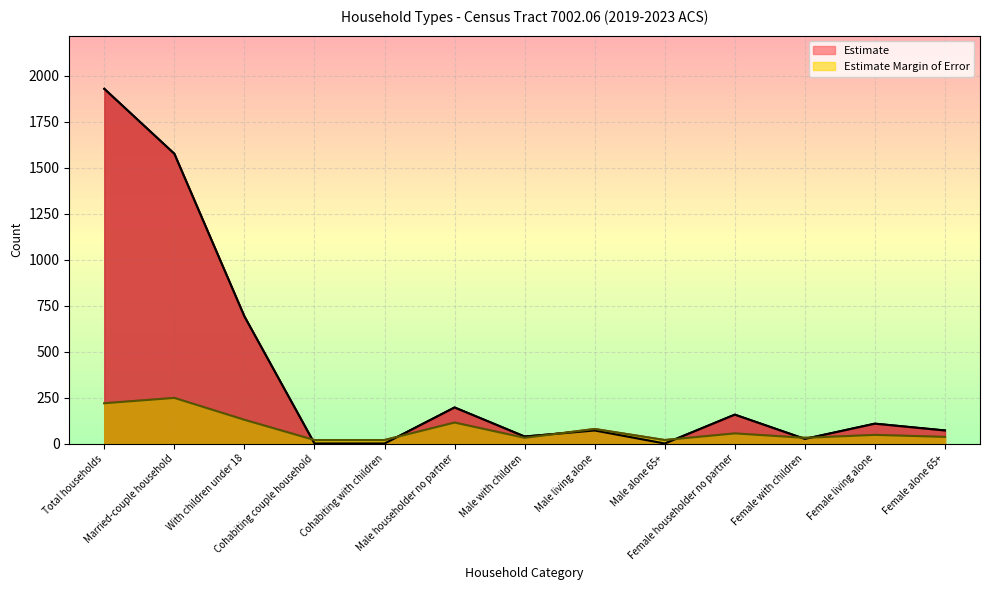

Where does the Estimate Margin of Error series first go above 47?

Total households